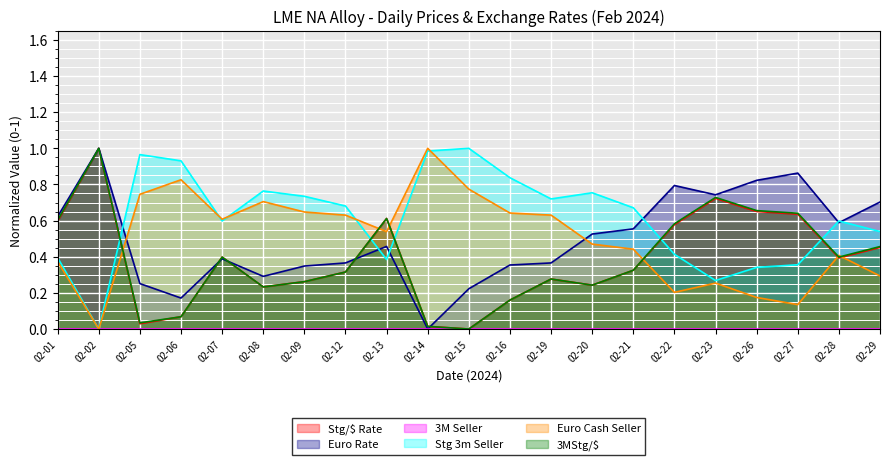

Where do Stg/$ Rate and 3MStg/$ first cross each other?

02-05 and 02-06